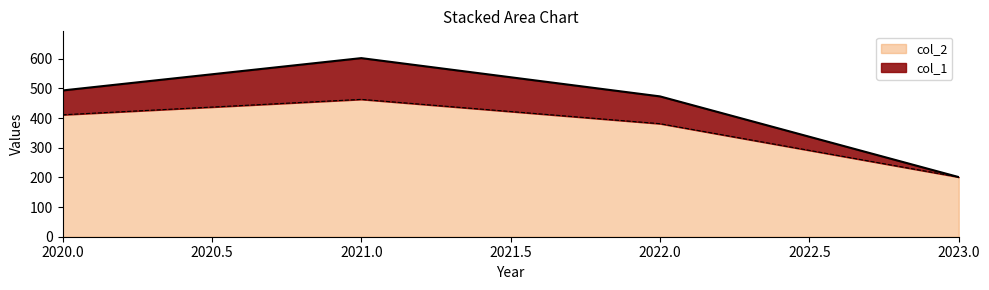

How many lines are shown in the chart?

2